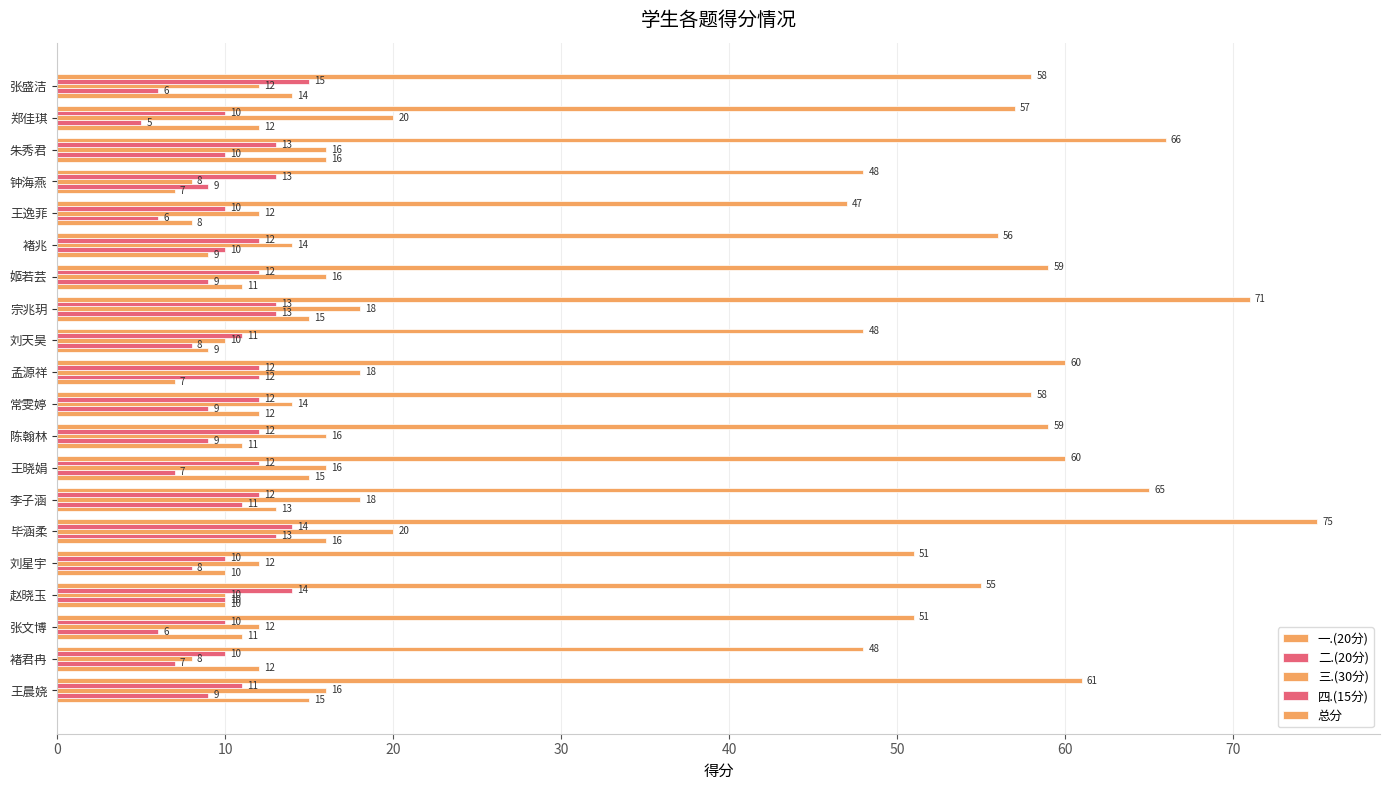

Rank the series by their maximum value, from lowest to highest.

二.(20分), 四.(15分), 一.(20分), 三.(30分), 总分